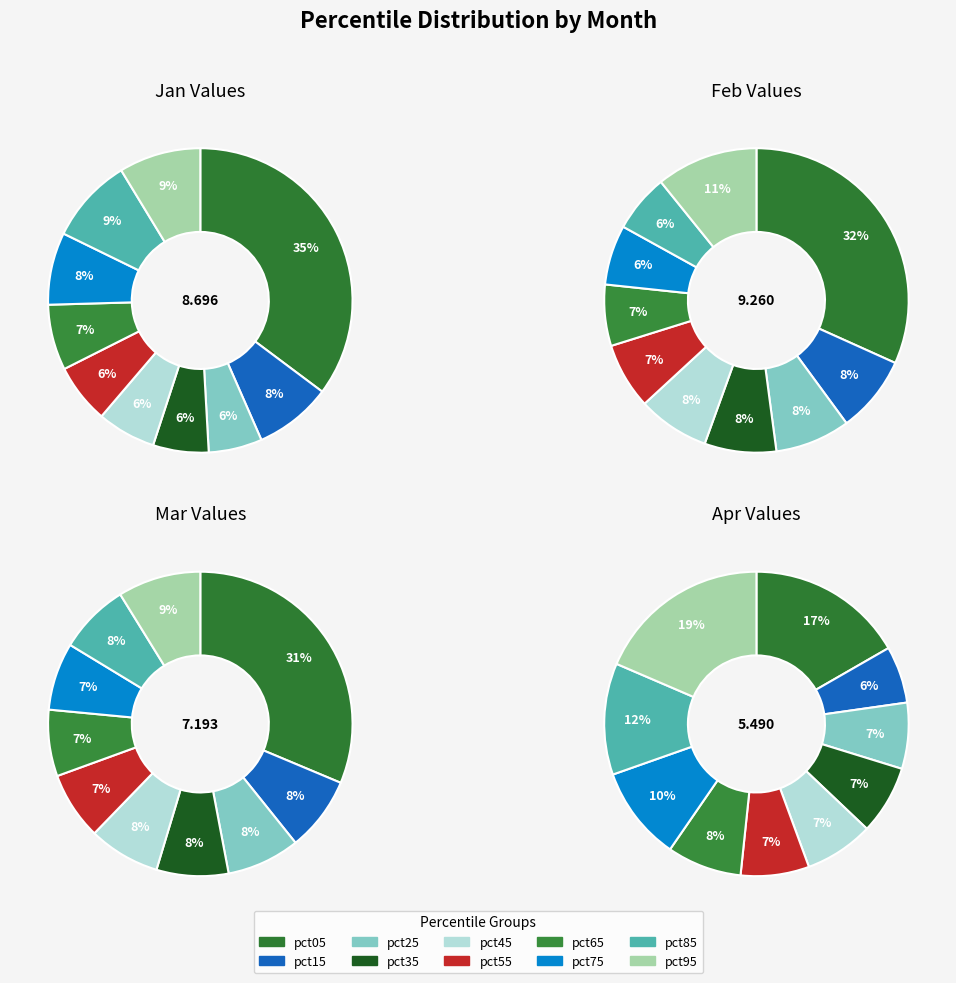

Is there a majority slice in this chart?

No